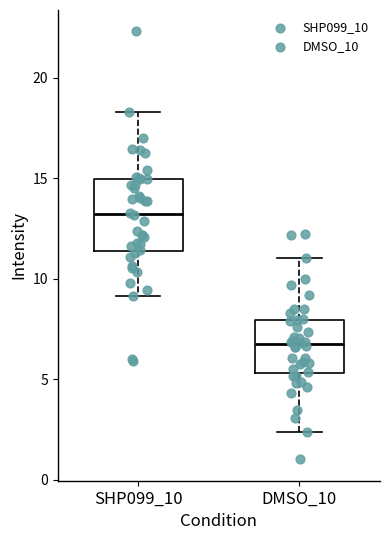

Reading left to right, transcribe this box plot: for each box, give where its median line is, the range the box spans, and where its two whiskers end, as read against the y-axis. The values are not printed on the chart, so give them approximately, as read against the axis.

SHP099_10: median 13.0, box 11.5 to 15.0, whiskers 9.0 to 18.5
DMSO_10: median 6.5, box 5.5 to 8.0, whiskers 2.5 to 11.0